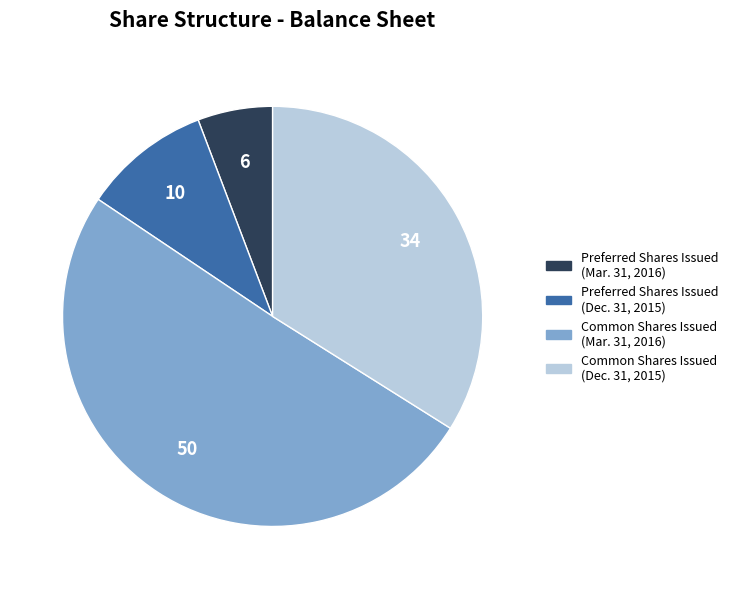

Which category has the smallest portion of the pie?

Preferred Shares Issued (Mar. 31, 2016)